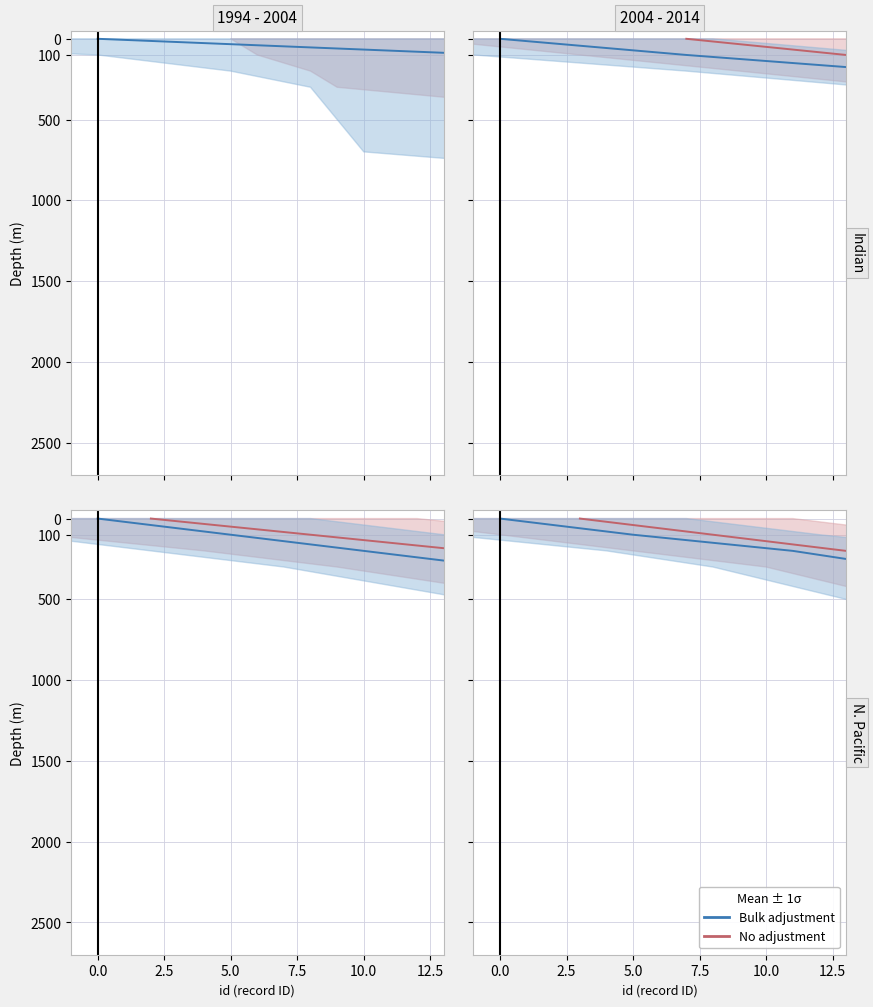

Is the value of No adjustment at 7 greater than the value of Bulk adjustment at 0.0?

Yes